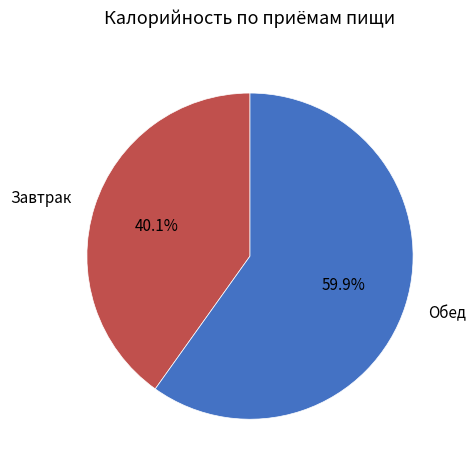

Rank the categories by value from highest to lowest.

Обед, Завтрак